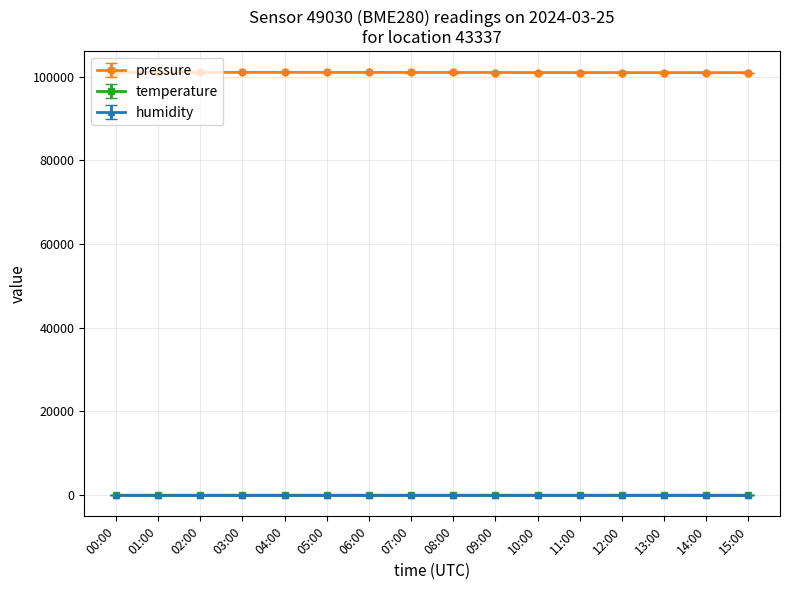

What are all the series names shown in the legend?

pressure, temperature, humidity